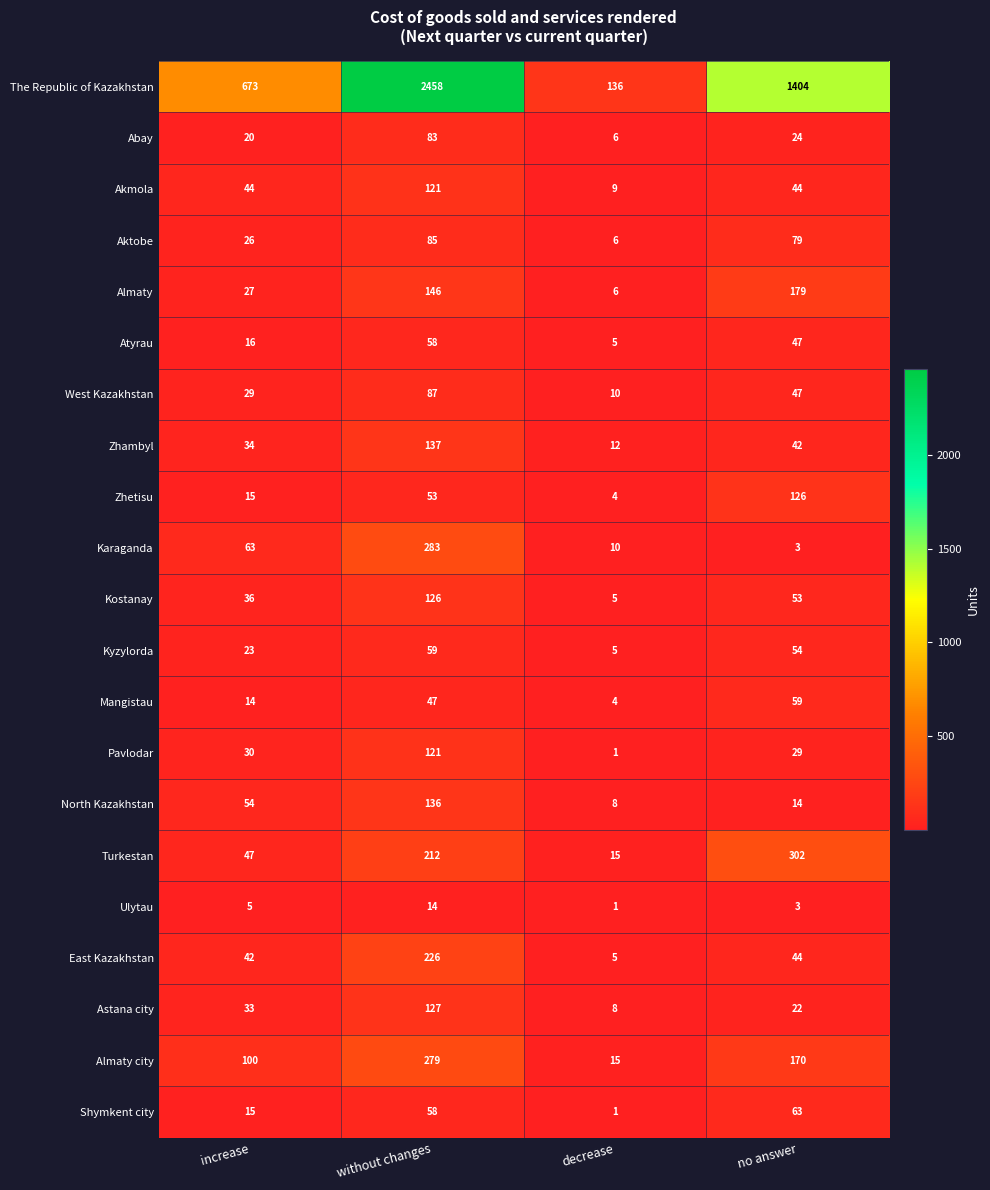

At which category is the sum across all series the highest?

without changes